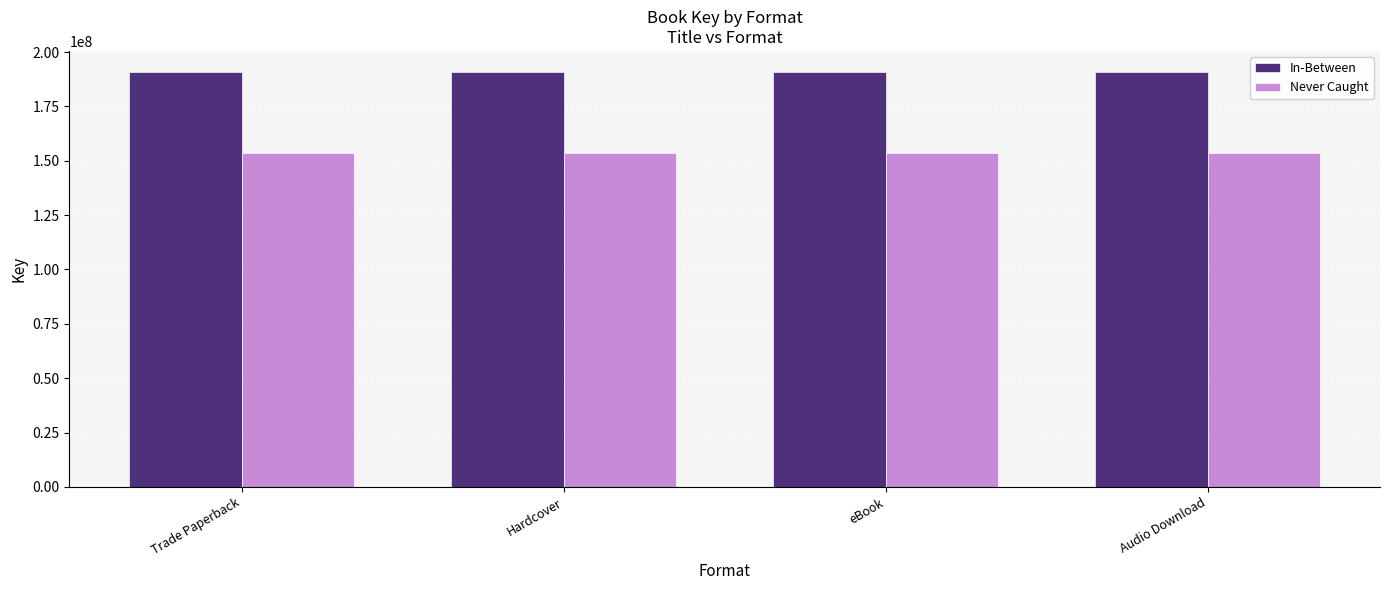

What are all the series names shown in the legend?

In-Between, Never Caught